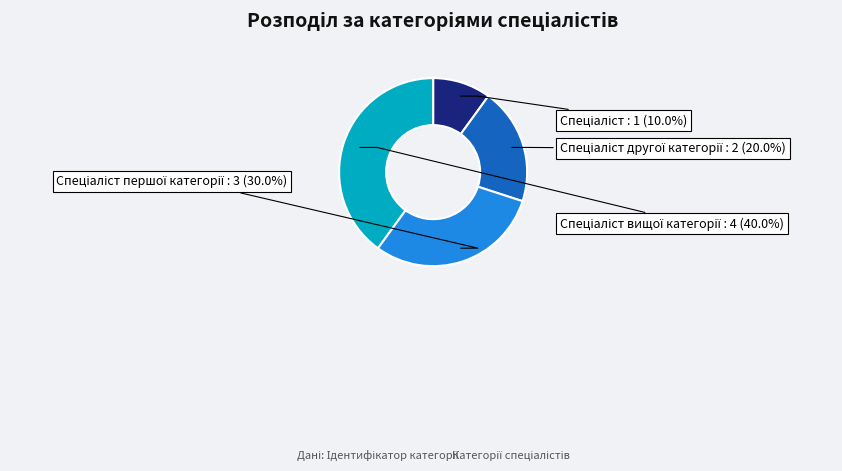

Is there a majority slice in this chart?

No